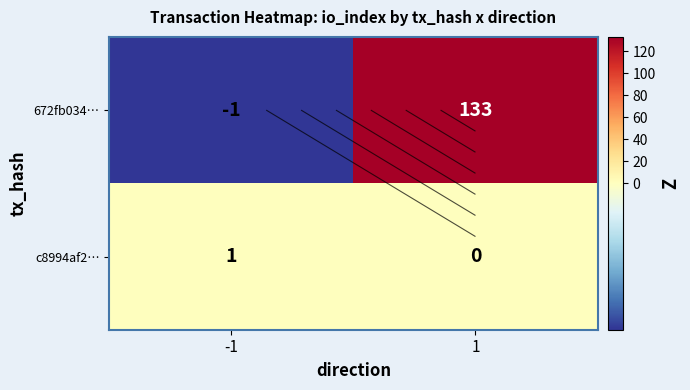

Is the value of c8994af2… at -1 greater than the value of 672fb034… at 1?

No